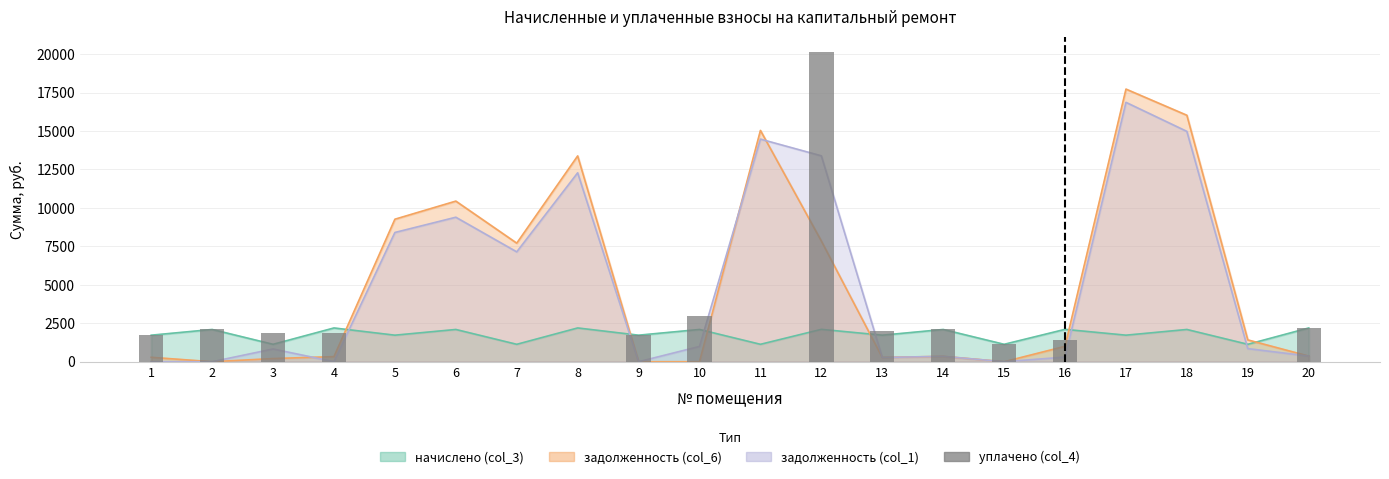

How many values are below 1726?

10